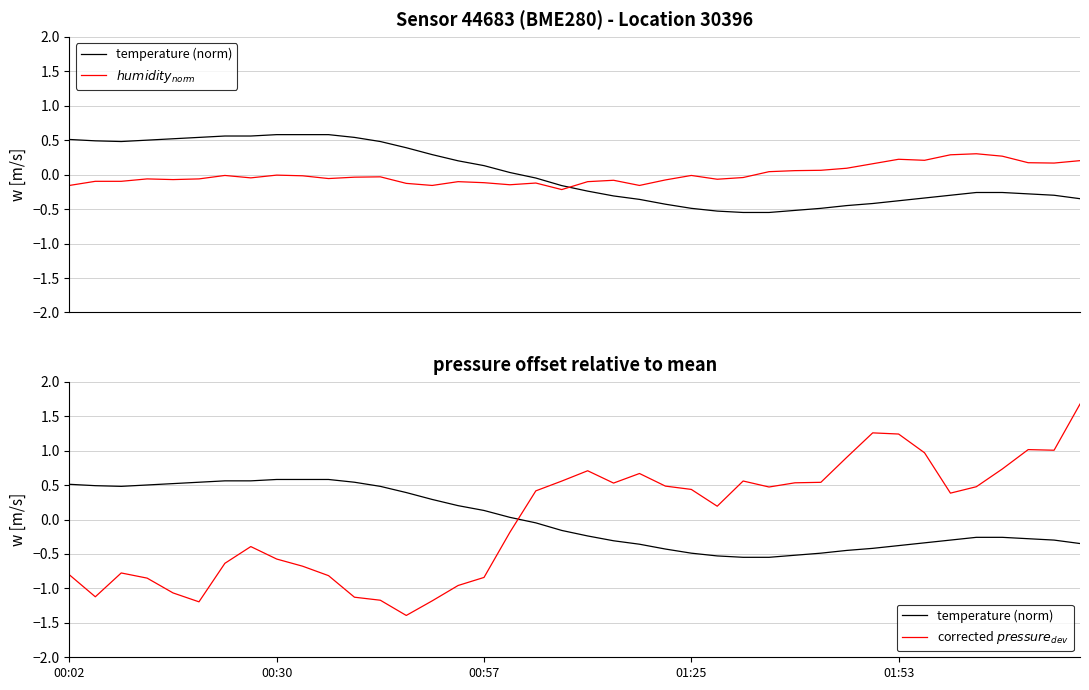

At which label does temperature (norm) first exceed 0?

00:02